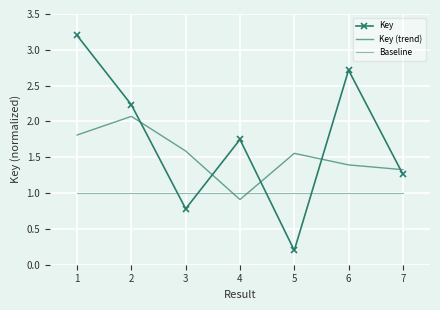

Count the number of data series in this chart.

3